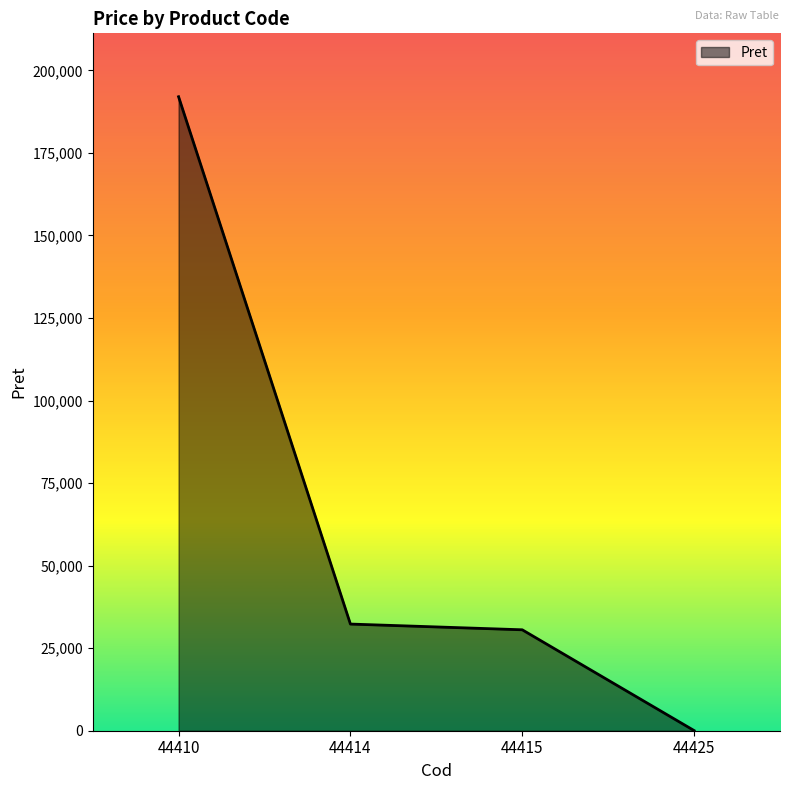

How many series are shown in this chart?

1